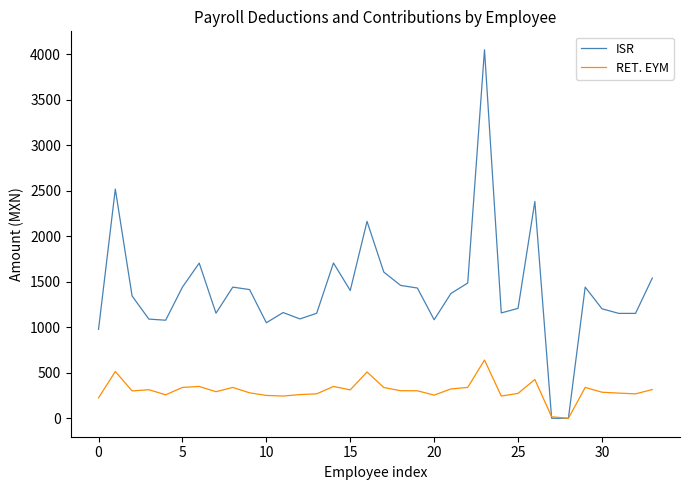

What is the greatest value displayed?

4048.1